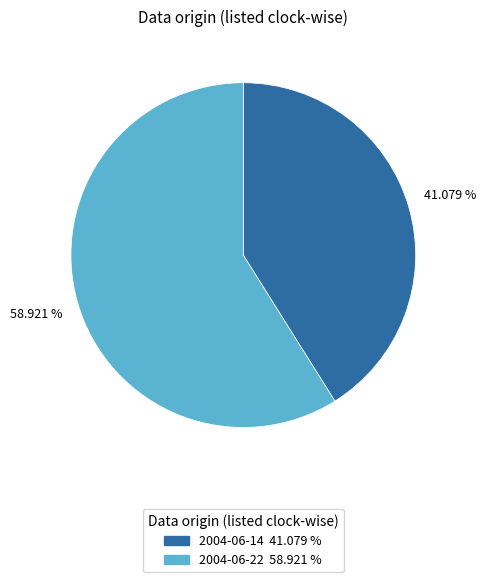

Rank the categories by value from highest to lowest.

2004-06-22, 2004-06-14